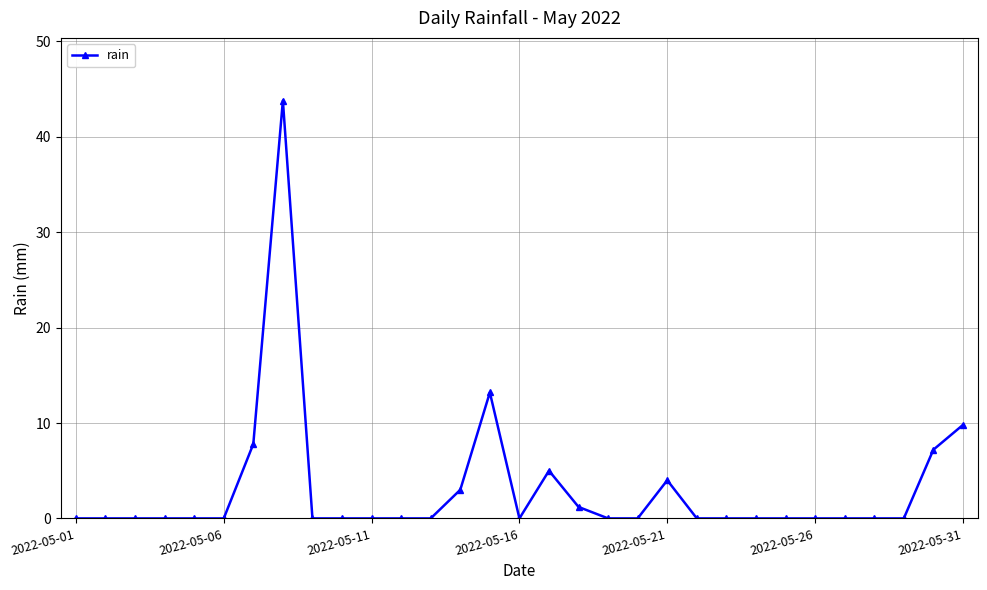

True or false: there are more than 2 points higher than both neighbors.

True